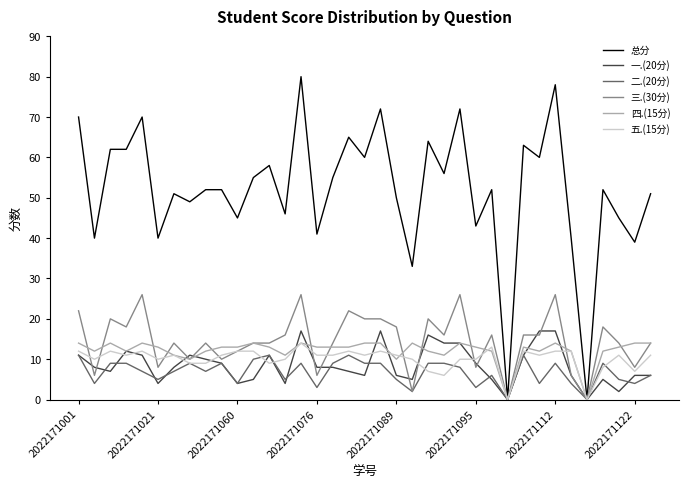

True or false: 四.(15分) has more than 1 interior local peaks.

True